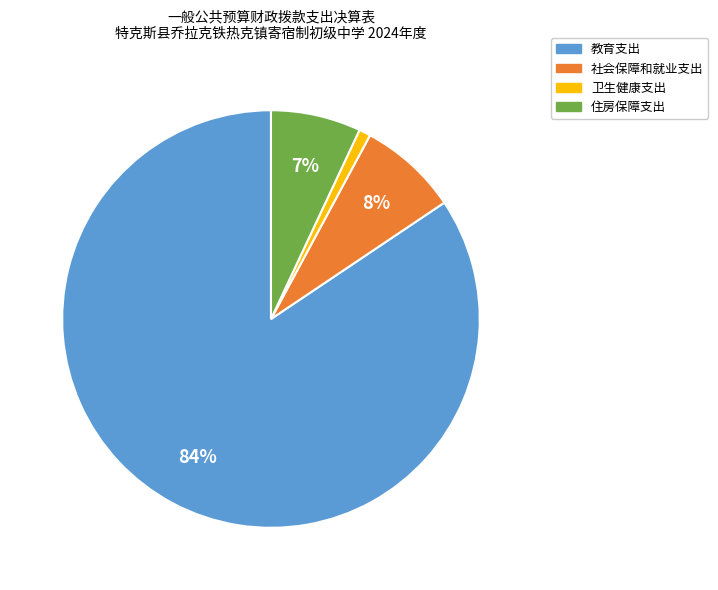

Do 教育支出 and 卫生健康支出 together represent more than half of the pie?

Yes